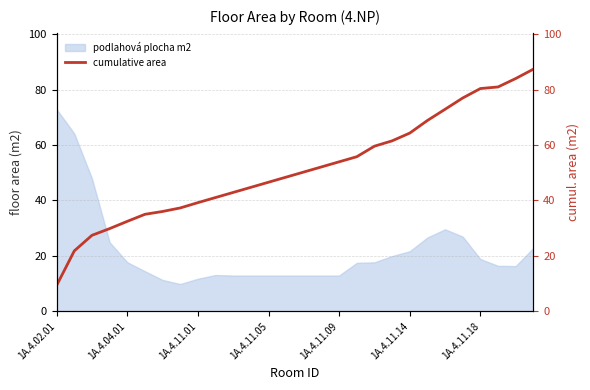

What is the value of the 14th point from the left?

48.4